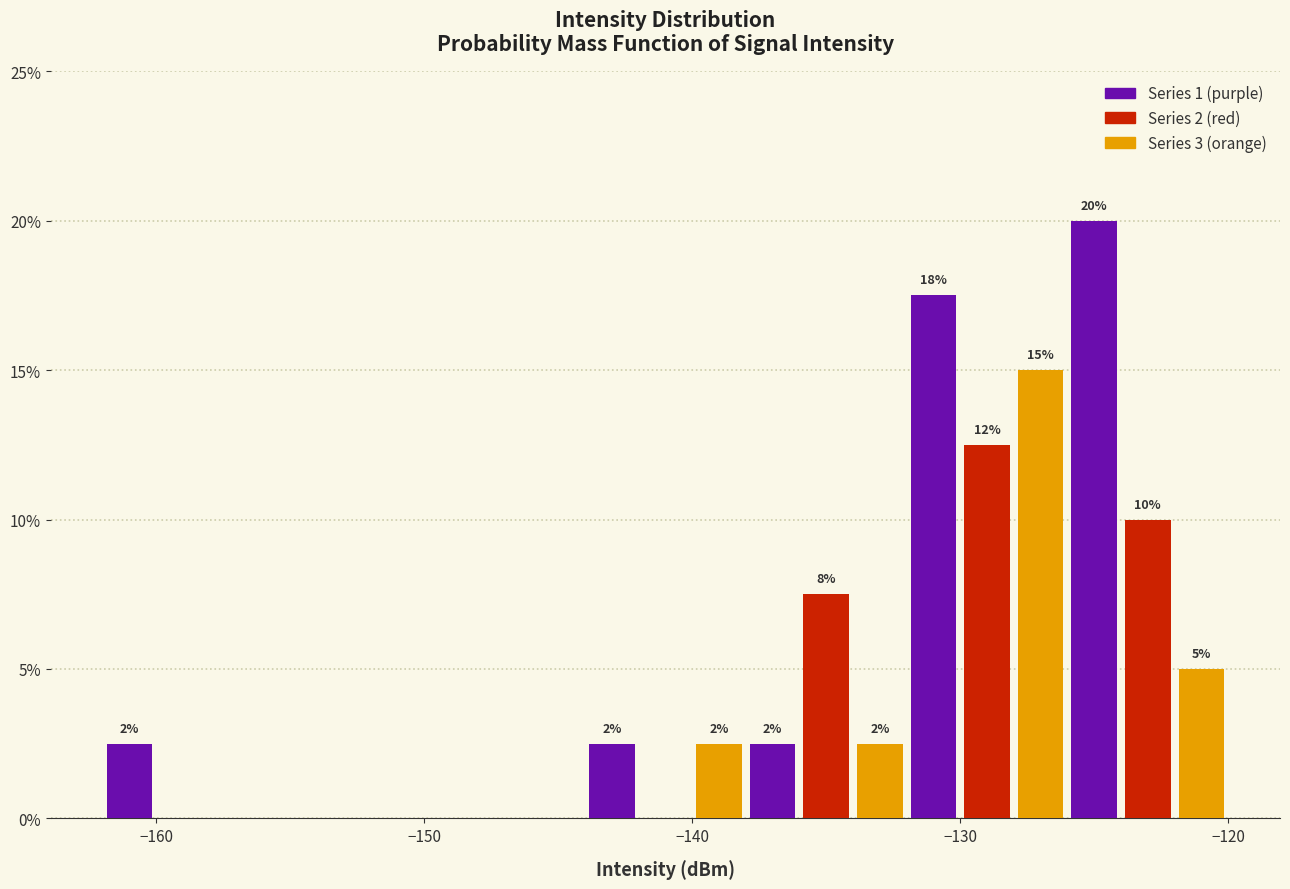

Around what value on the x-axis is the tallest bar? Give the approximate position of its centre, as read against the axis.

-125